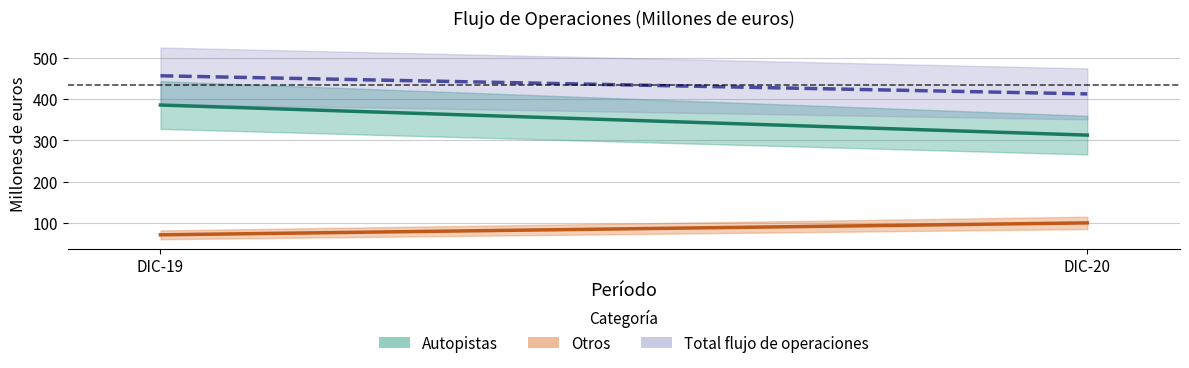

What is the sum of all Autopistas values?

699